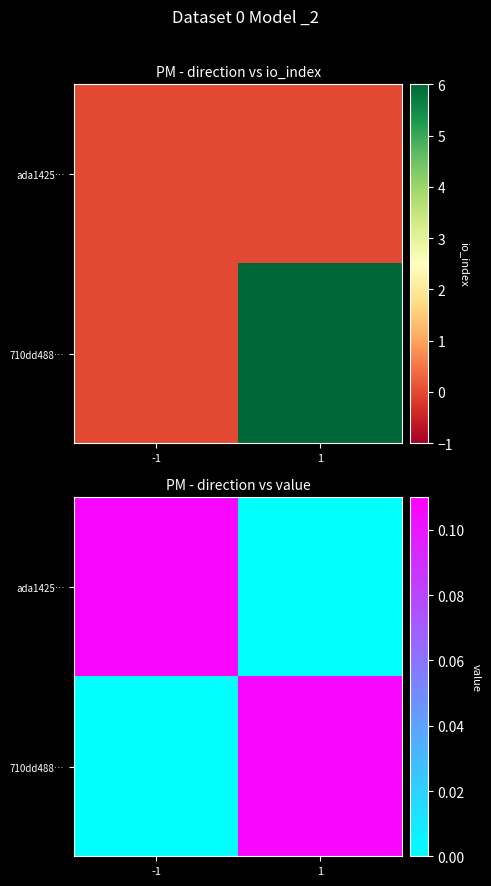

What is the average value of the 710dd488… series?

0.1